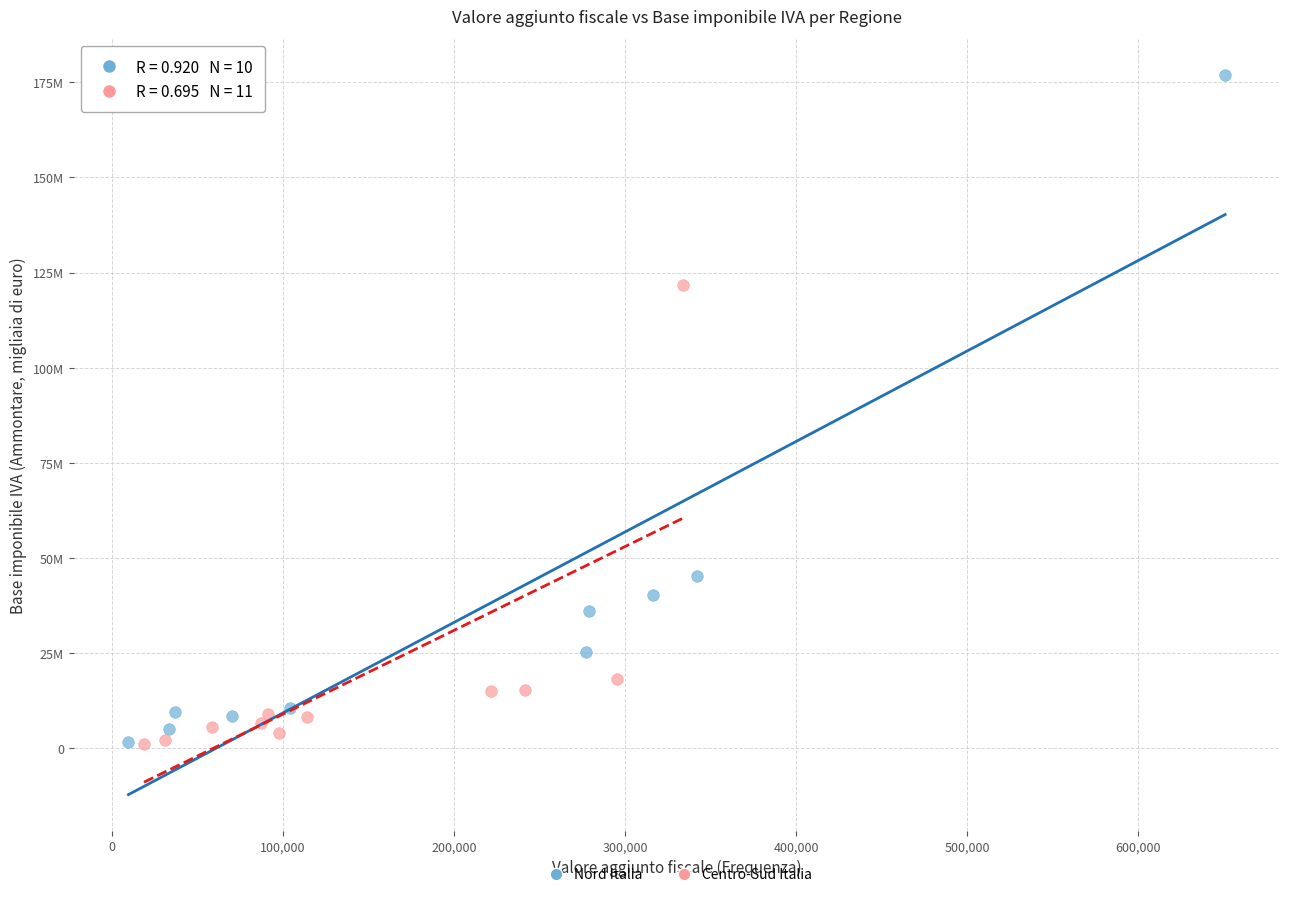

Which series contains the highest Y value?

Nord Italia